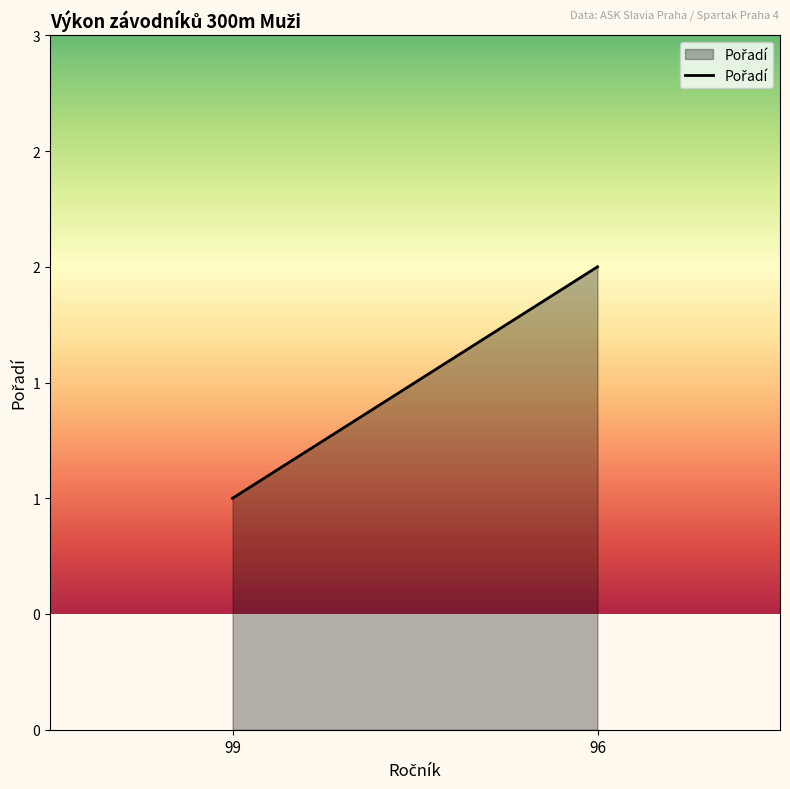

What is the sum of all values?

3